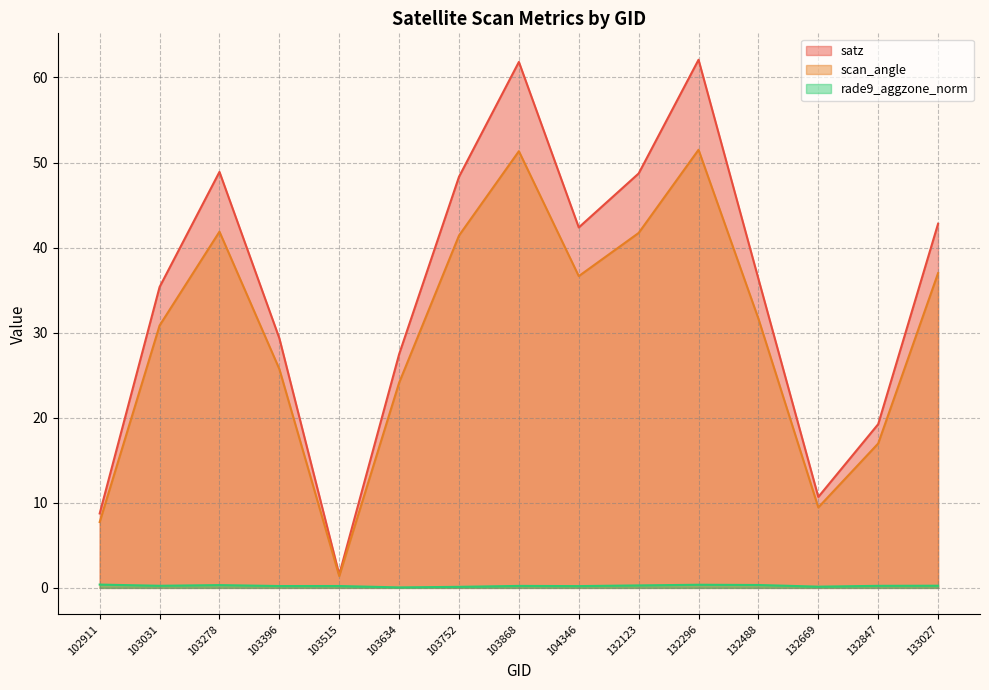

Is the value of rade9_aggzone_norm at 132296 greater than the value of satz at 103278?

No